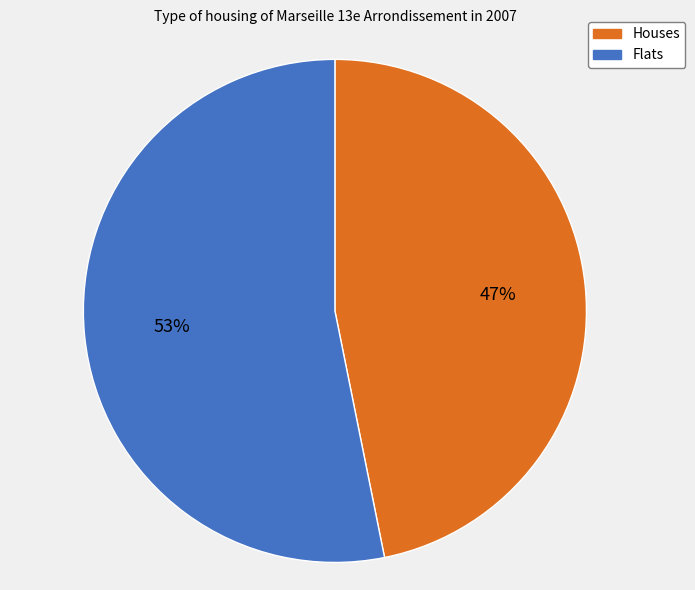

Is there any slice that represents more than half of the pie?

Yes